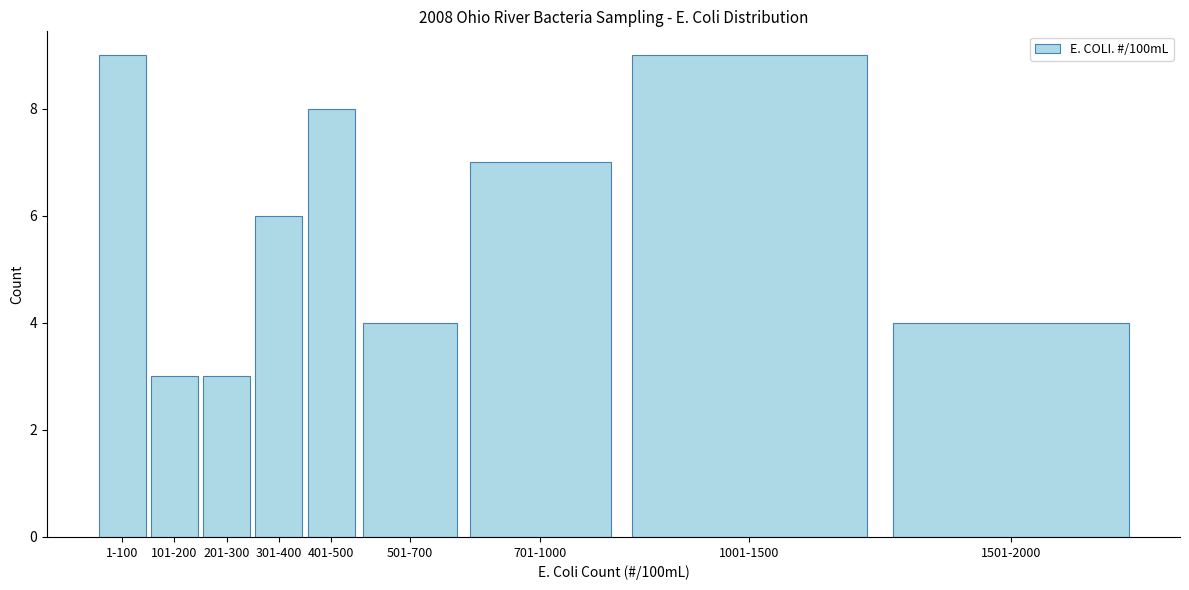

Reading left to right, extract all data points from this chart.

9	3	3	6	8	4	7	9	4